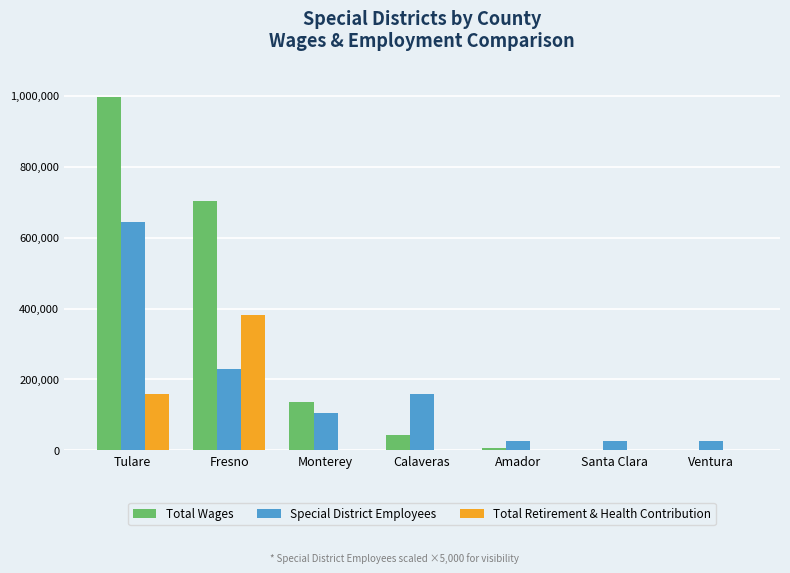

Are the bars horizontal?

No